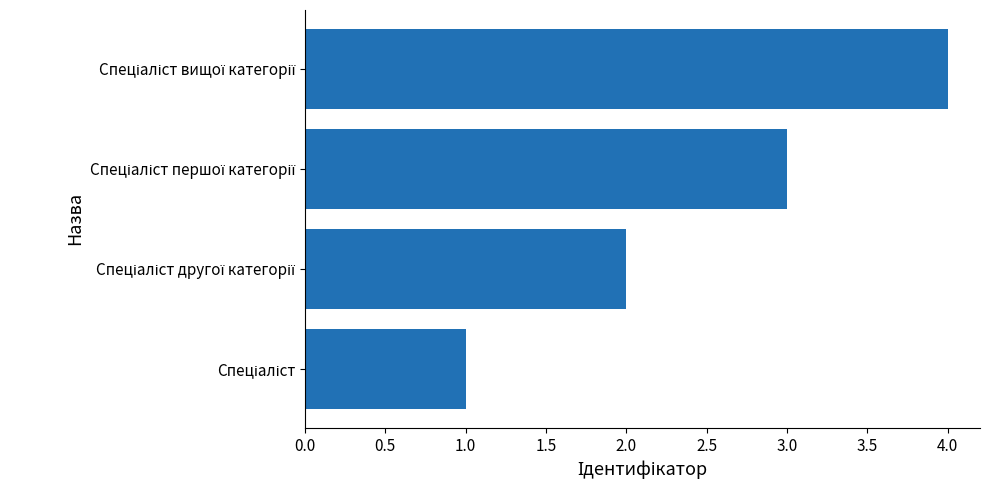

What is the sum of all values?

10